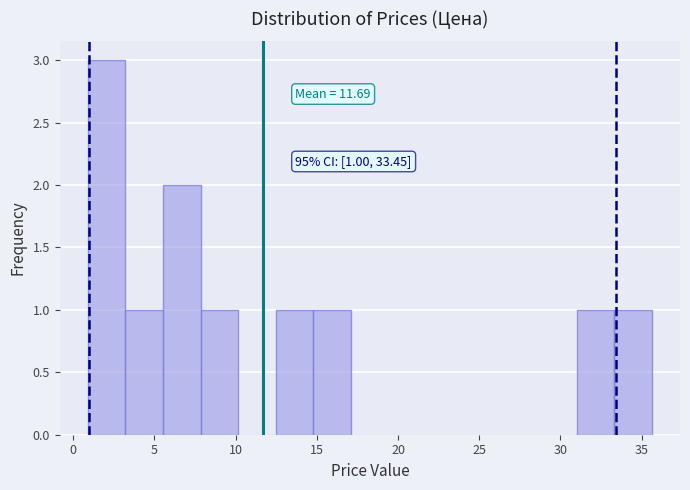

Over which range of the x-axis is the bar tallest?

1.0 to 3.0